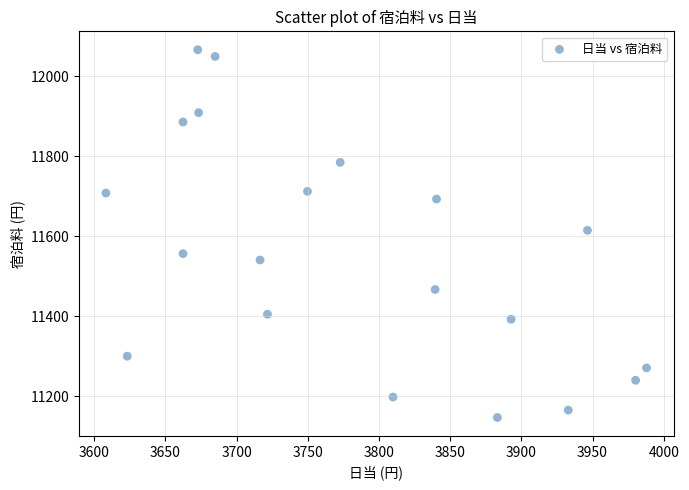

What is the range of X values (max minus min)?

379.7